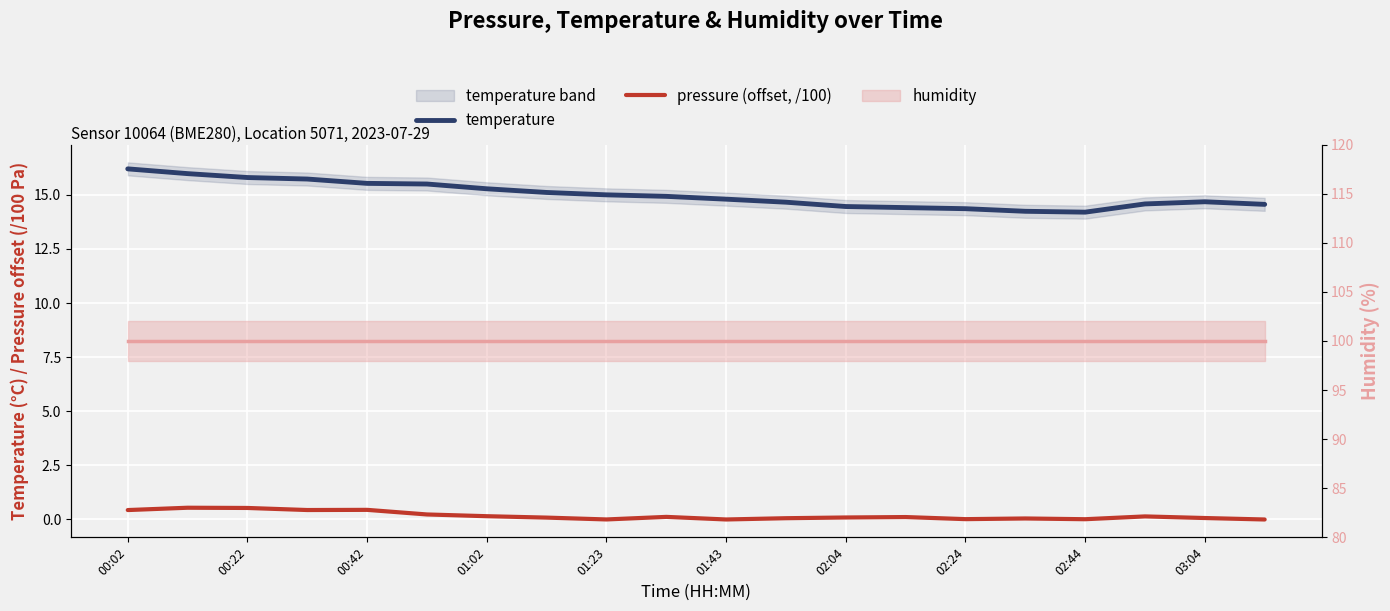

List the series in order of their peak value, lowest first.

pressure (offset, /100), temperature, humidity